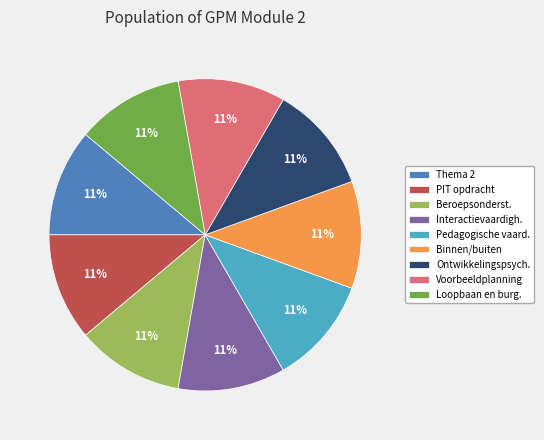

Approximately how many times larger is the value at Thema 2 compared to Pedagogische vaard.?

1.0